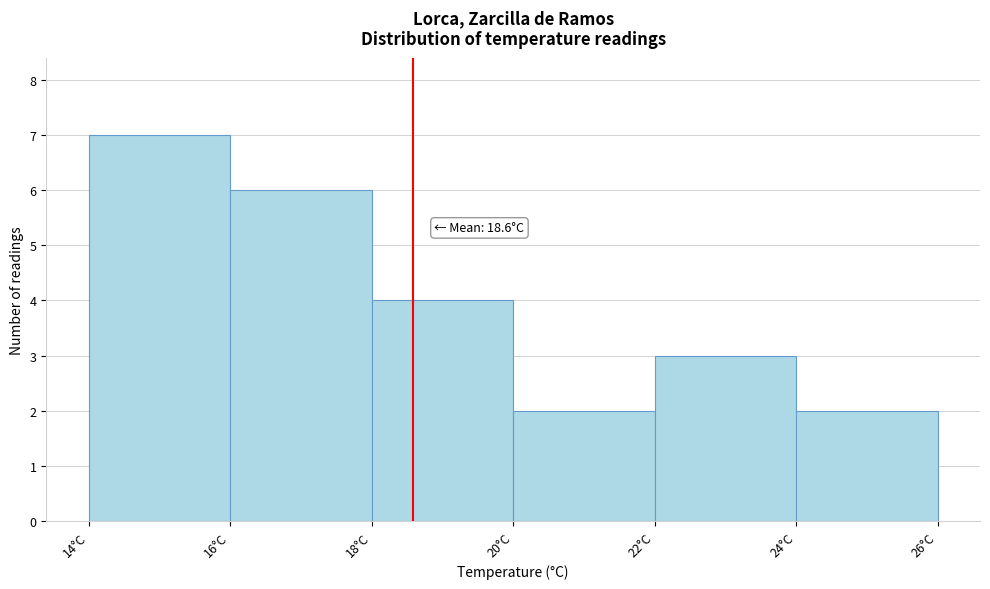

Over which range of the x-axis is the bar tallest?

14 to 16